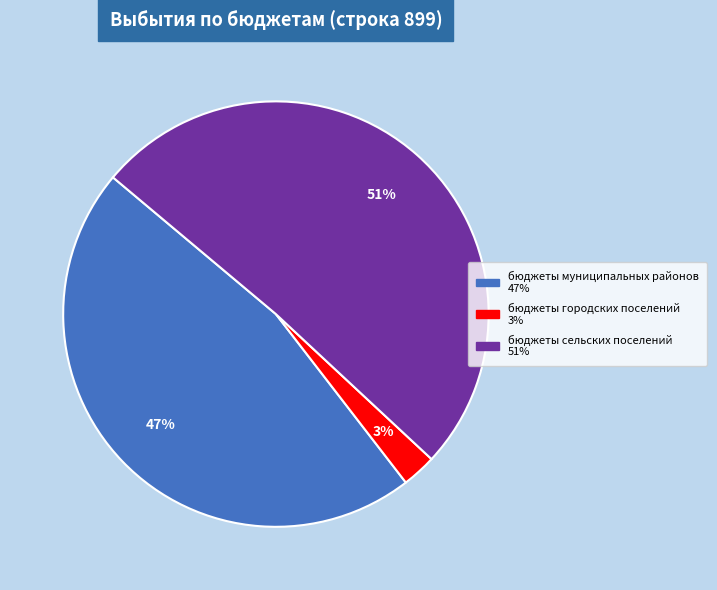

How many slices are in this pie chart?

3